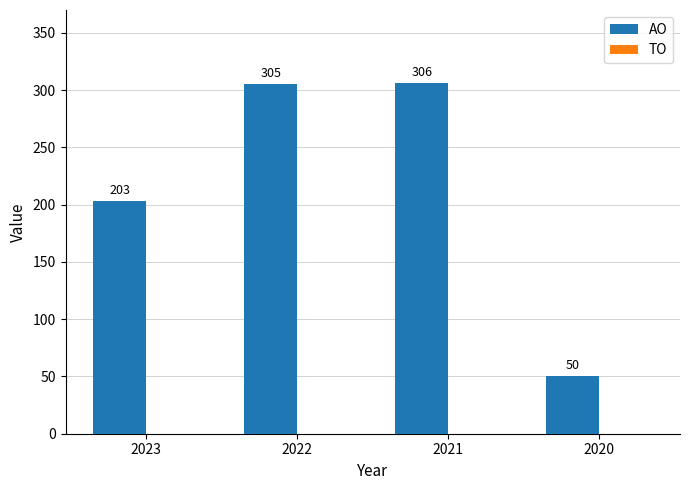

Where is the data nearest to the value 178?

2023